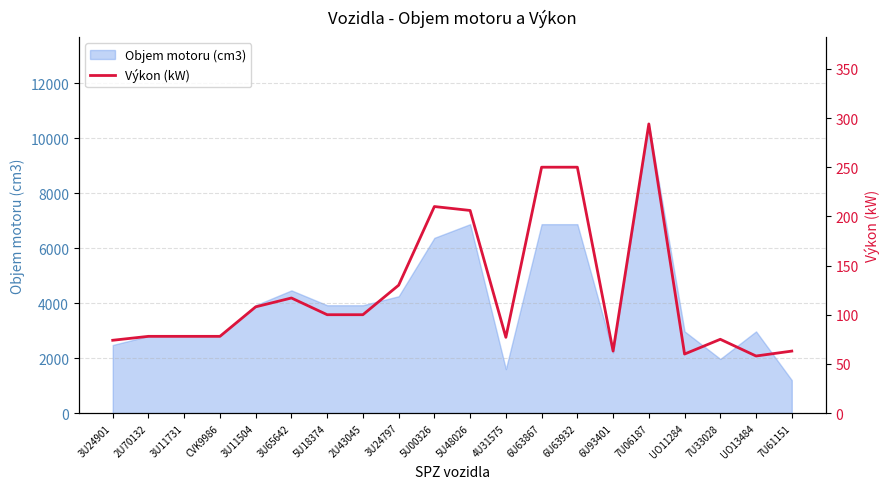

What is the label of the 12th point from the right?

3U24797